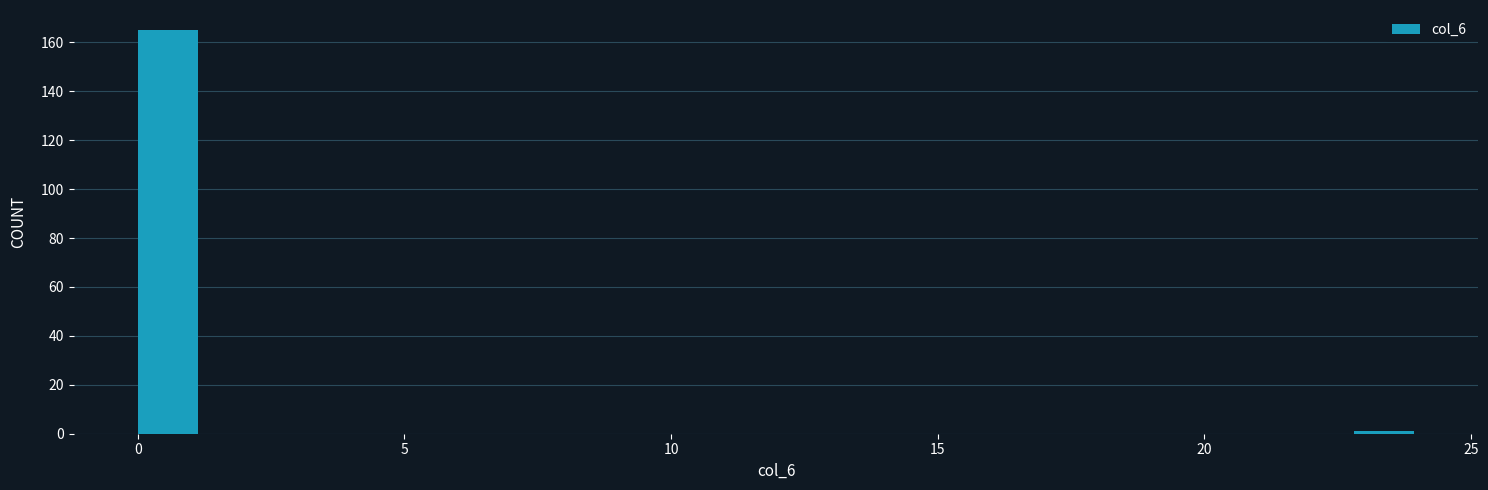

Around what value on the x-axis is the tallest bar? Give the approximate position of its centre, as read against the axis.

0.5